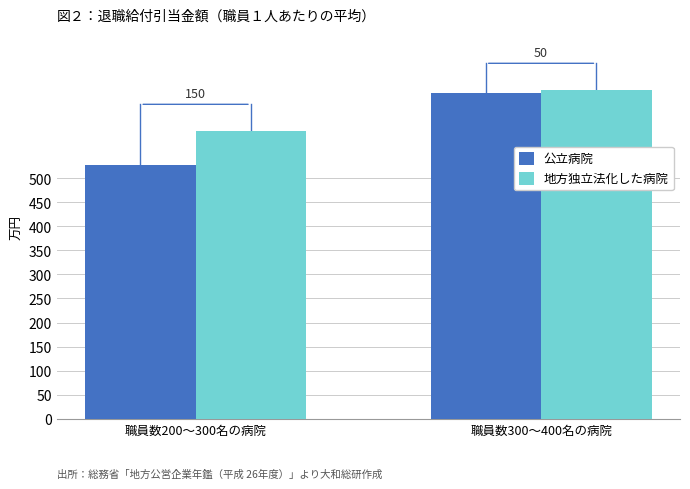

What is the smallest value displayed?

527.9